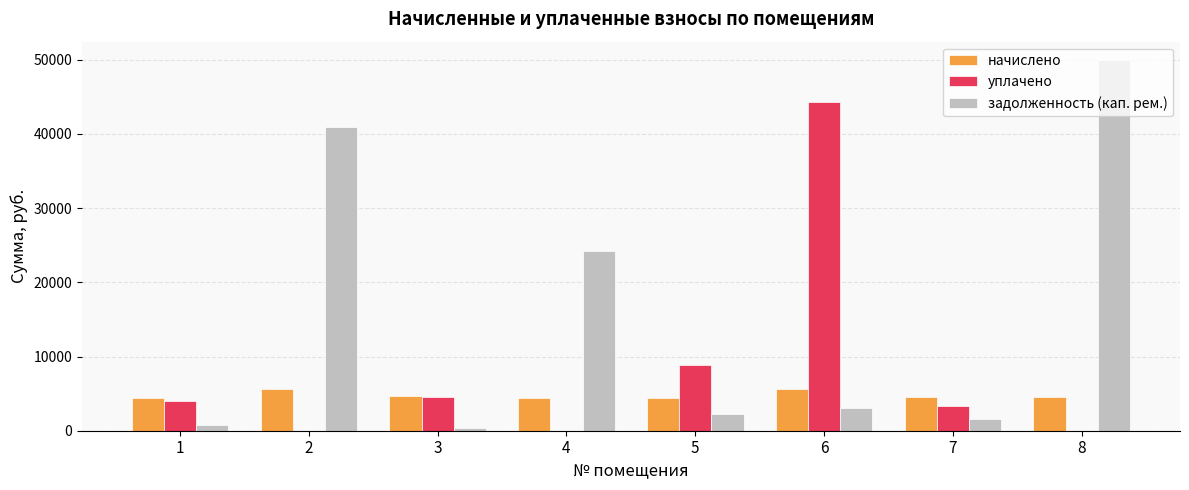

The value of начислено at 7 is 4564.0. True or false?

True